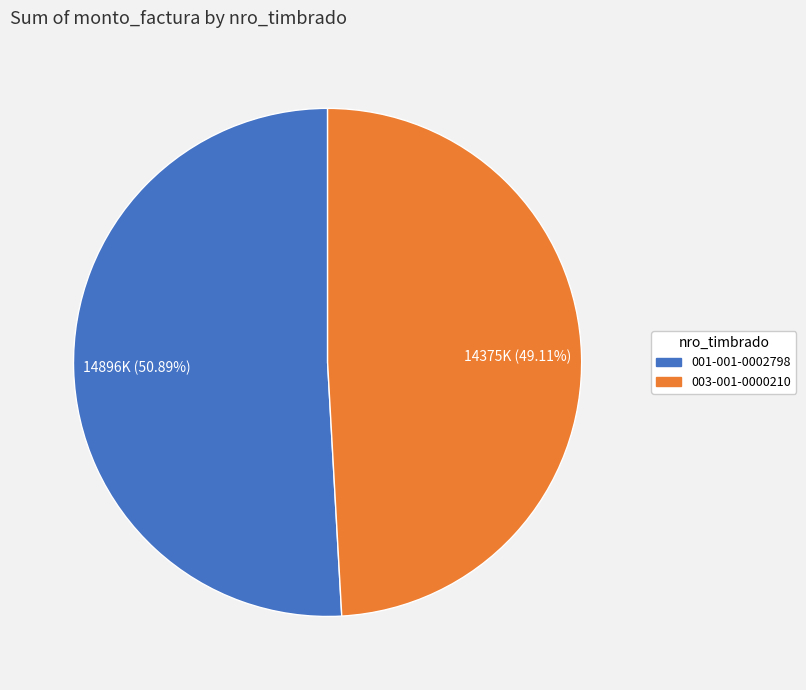

Is 001-001-0002798 the majority of the pie?

Yes